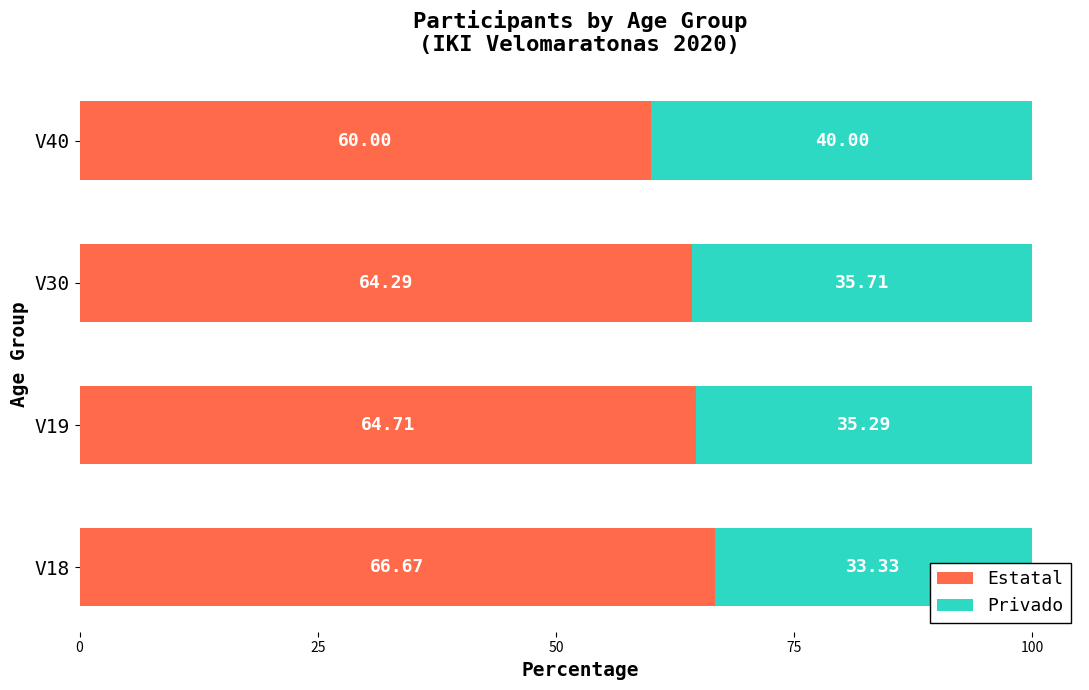

What is the average value of the Privado series?

36.1